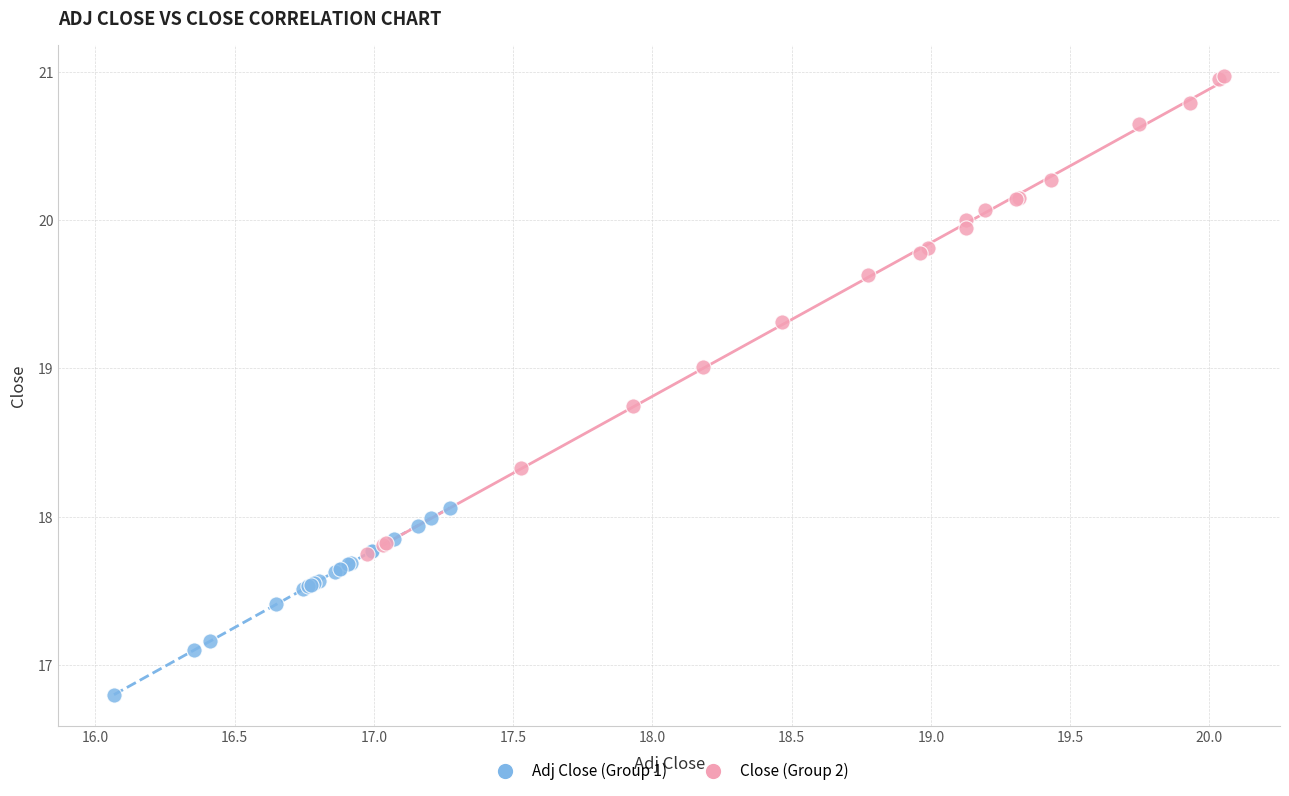

Which series contains the lowest Y value?

Adj Close (Group 1)